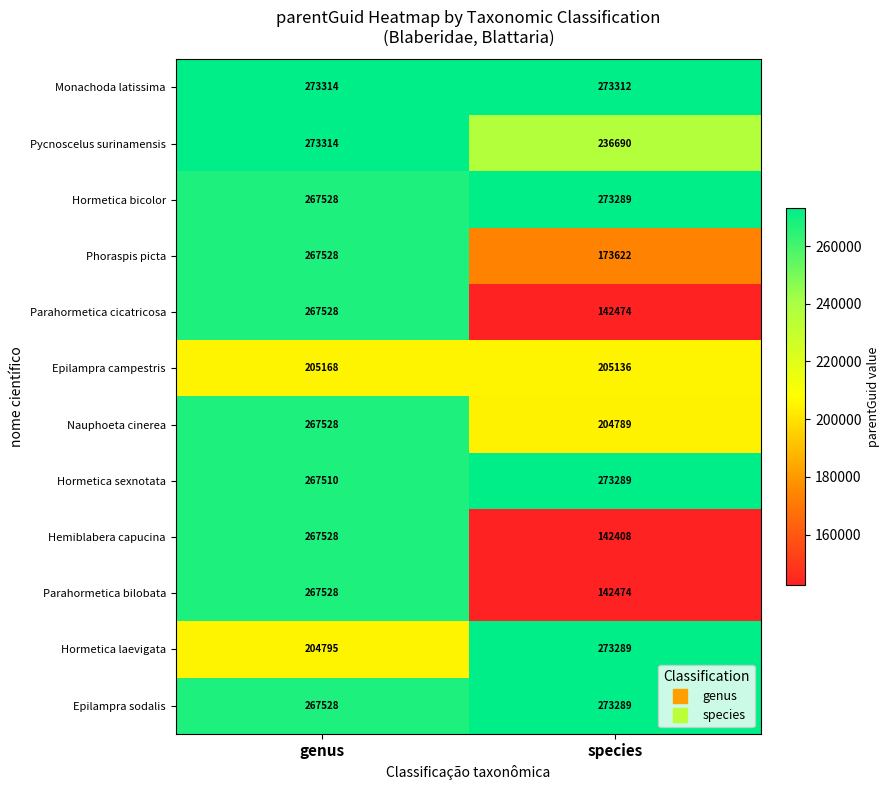

What is the sum of all Phoraspis picta values?

441150